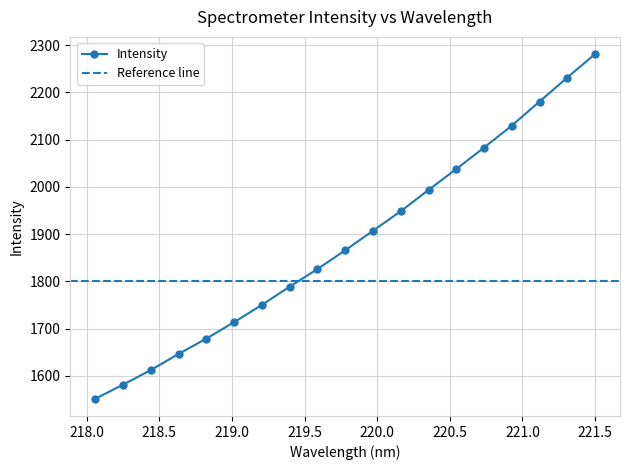

Rank the categories by value from lowest to highest.

218.0596, 218.2508, 218.442, 218.6332, 218.8244, 219.0156, 219.2067, 219.3979, 219.589, 219.7801, 219.9712, 220.1623, 220.3533, 220.5444, 220.7354, 220.9264, 221.1174, 221.3083, 221.4993